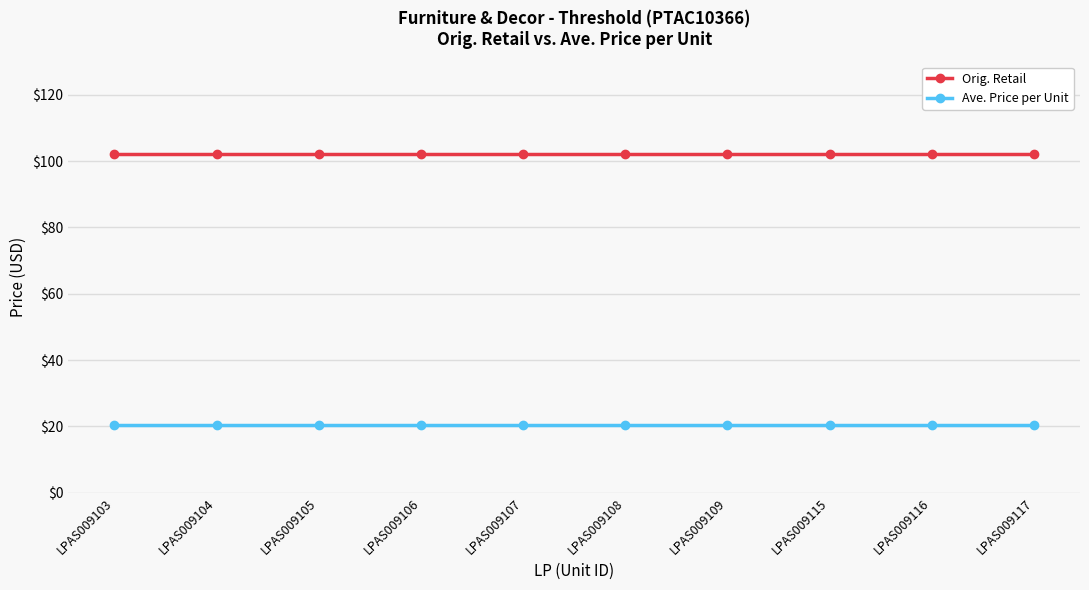

What is the total value across all series at LPAS009105?

122.4